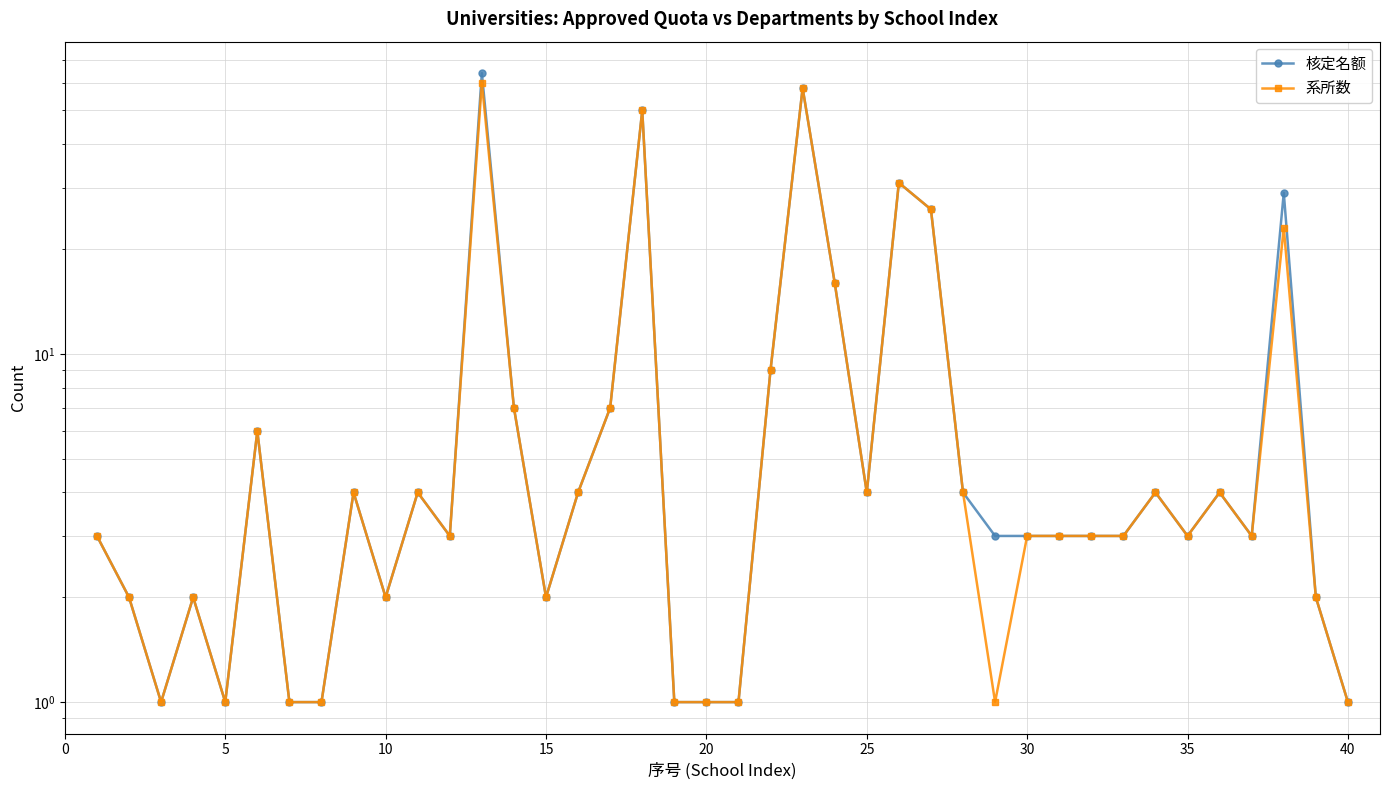

Reading left to right, list all the values displayed in this chart.

核定名额: 3	2	1	2	1	6	1	1	4	2	4	3	64	7	2	4	7	50	1	1	1	9	58	16	4	31	26	4	3	3	3	3	3	4	3	4	3	29	2	1
系所数: 3	2	1	2	1	6	1	1	4	2	4	3	60	7	2	4	7	50	1	1	1	9	58	16	4	31	26	4	1	3	3	3	3	4	3	4	3	23	2	1